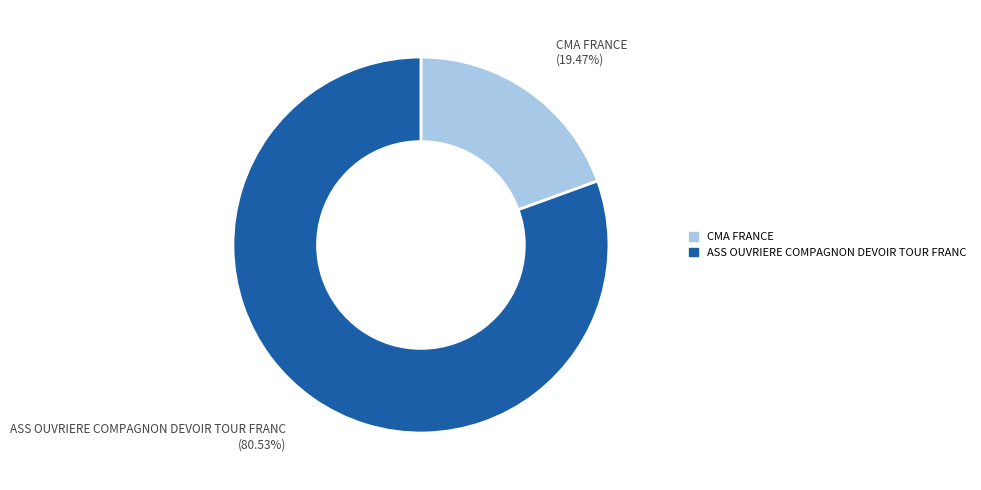

What is the largest slice in the pie chart?

ASS OUVRIERE COMPAGNON DEVOIR TOUR FRANC